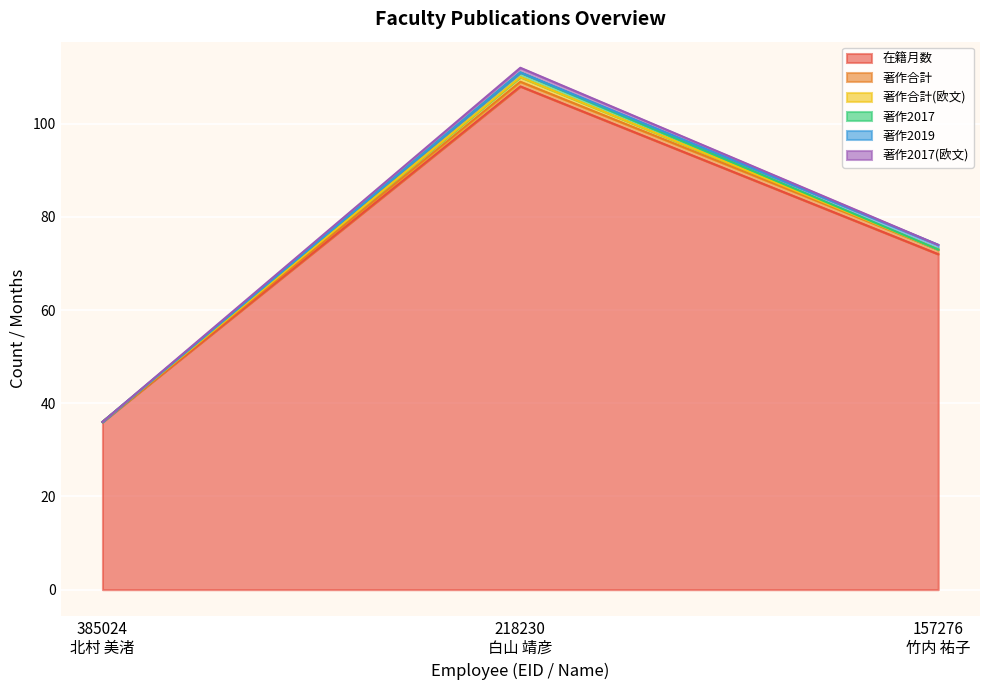

What is the difference between the maximum and minimum values in the 著作合計 series?

1